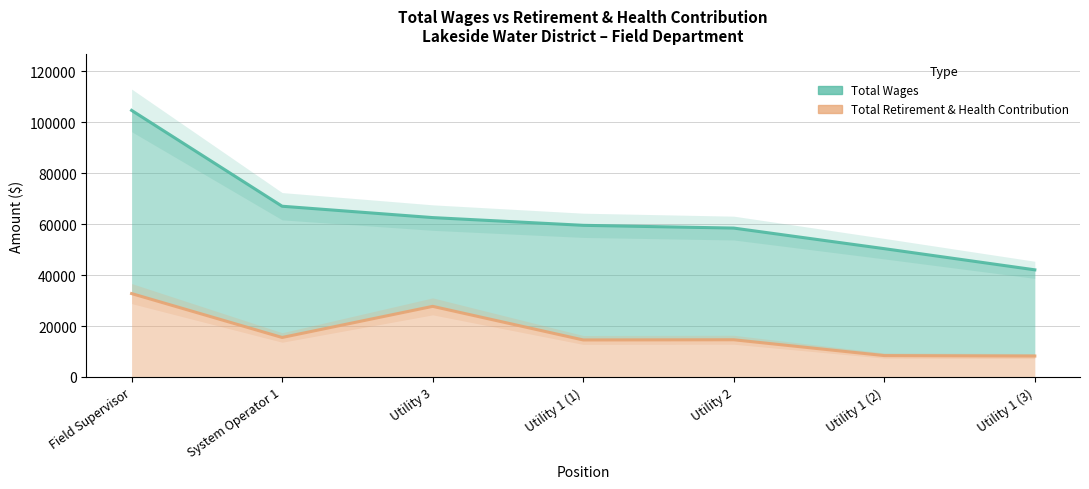

True or false: Total Retirement & Health Contribution has a value of 8403 at Utility 1 (2).

True